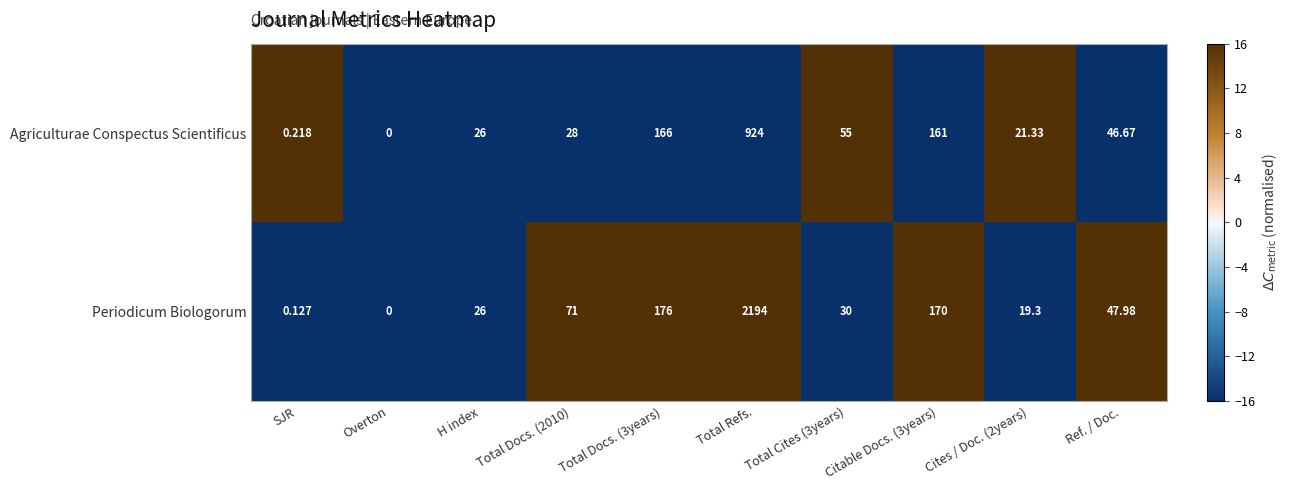

Which series changed the most between Overton and Total Refs.?

Periodicum Biologorum